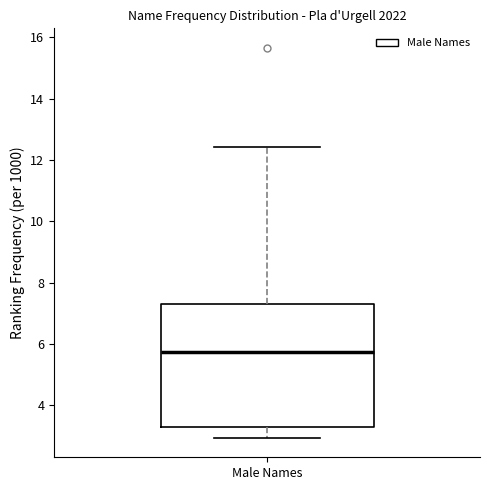

Where does the upper whisker of the box for Male Names end on the y-axis? The values are not printed on the chart, so give them approximately, as read against the axis.

12.4